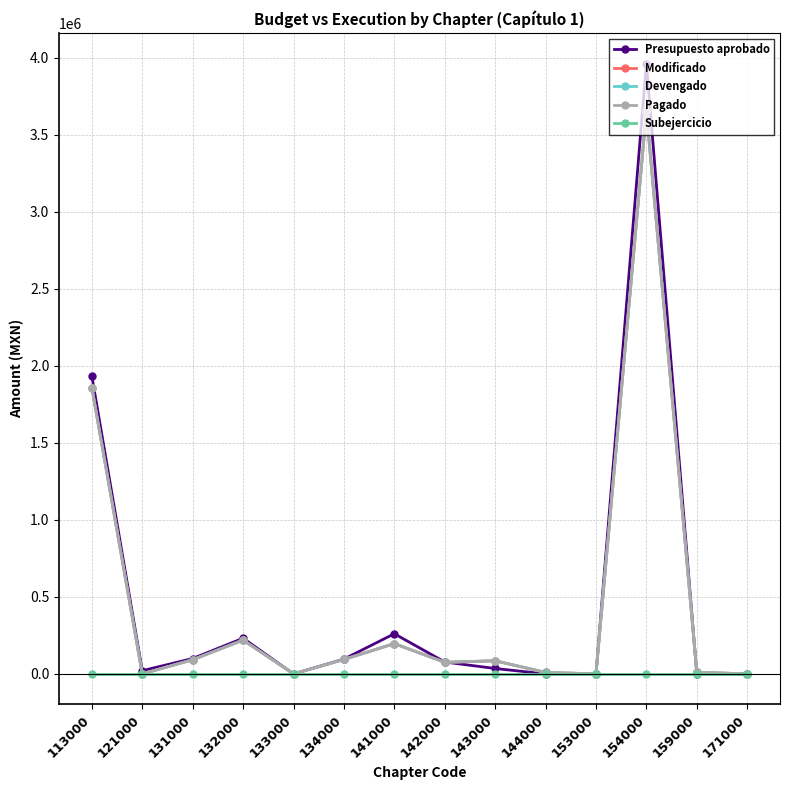

Is the value of Pagado at 144000 greater than the value of Modificado at 133000?

Yes